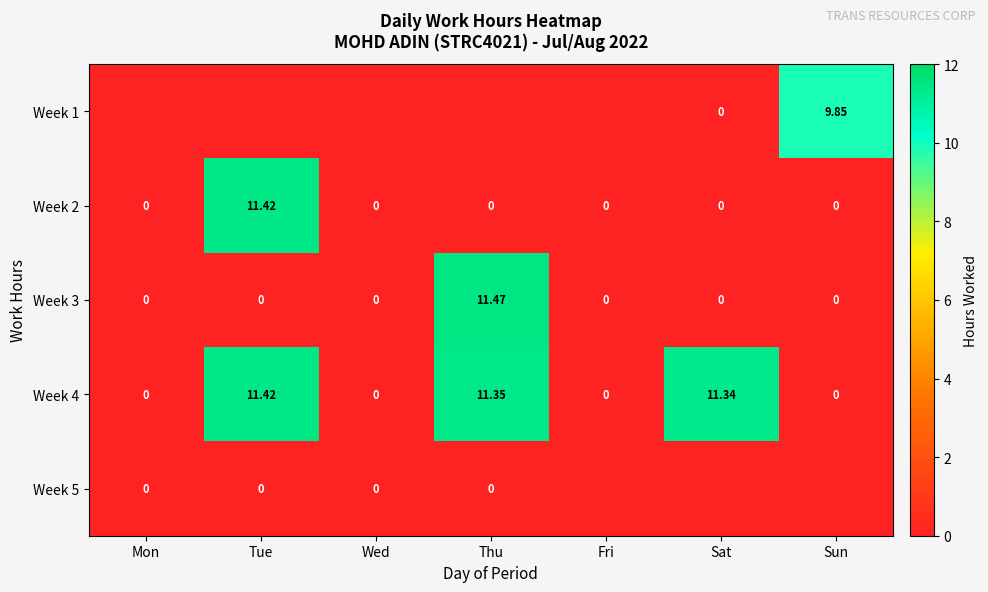

How many data points does each series have?

7